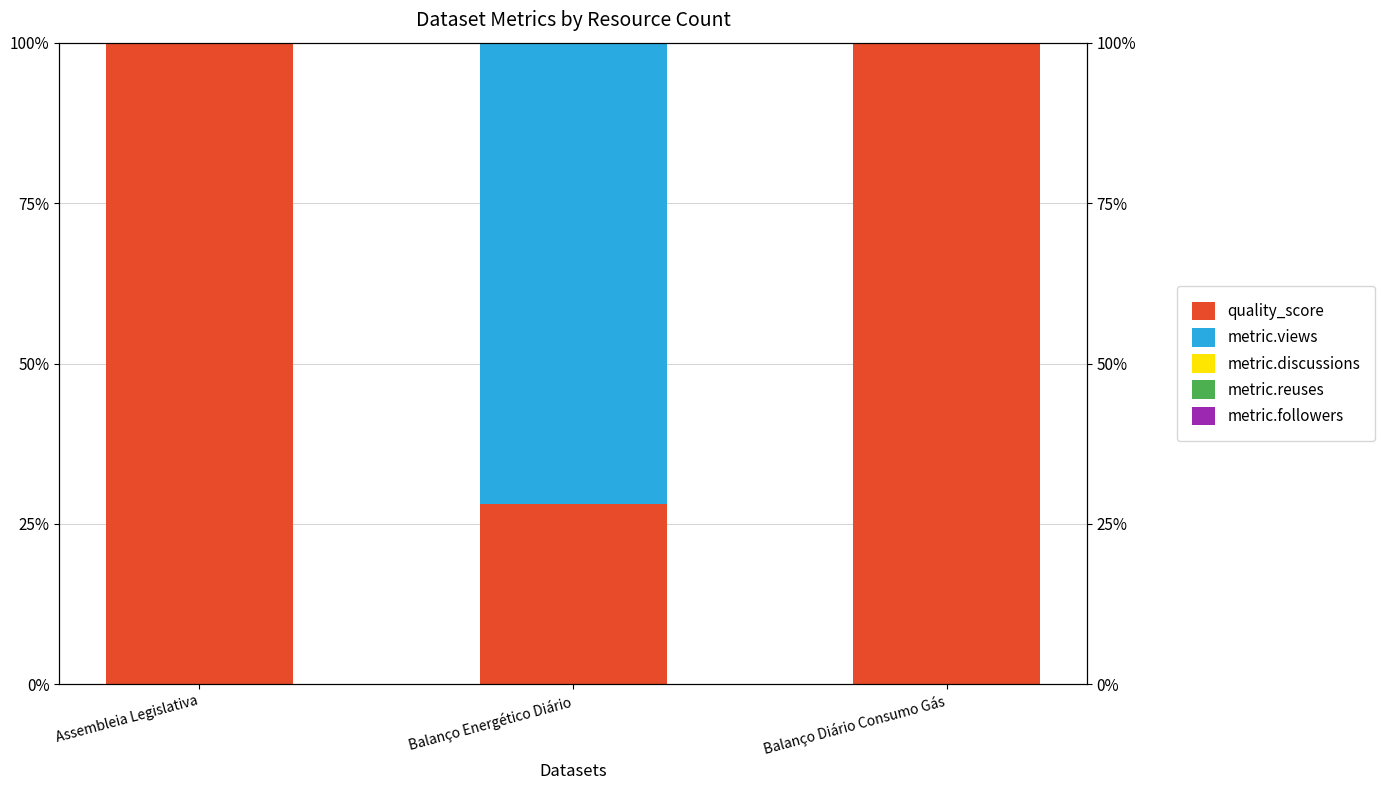

Which label corresponds to the smallest value in the chart?

Assembleia Legislativa